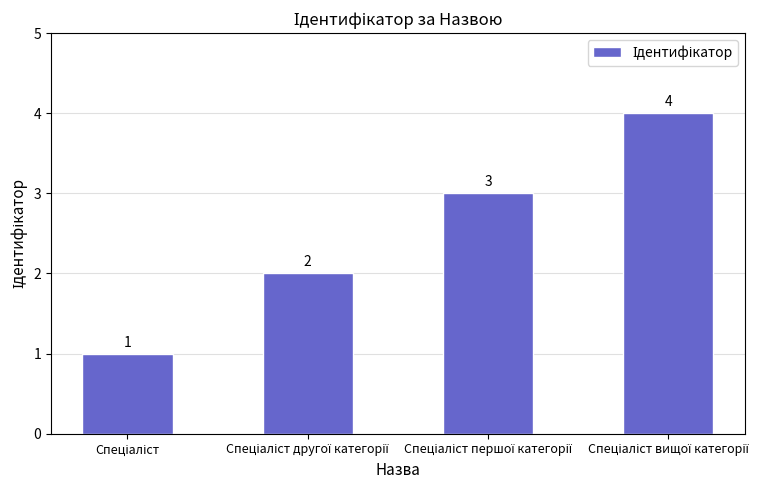

What is the maximum value shown in the chart?

4